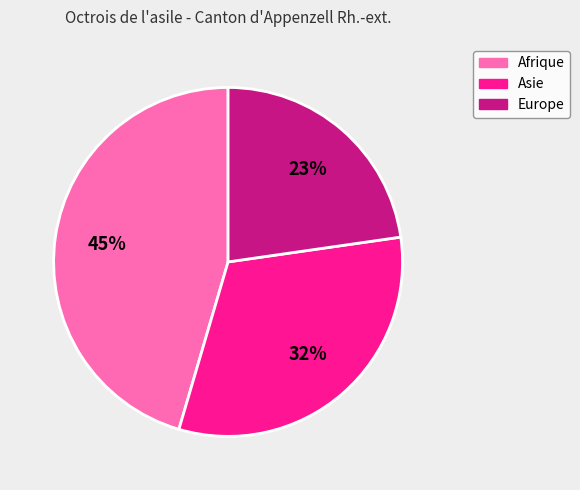

Is the sum of Afrique and Asie greater than half?

Yes